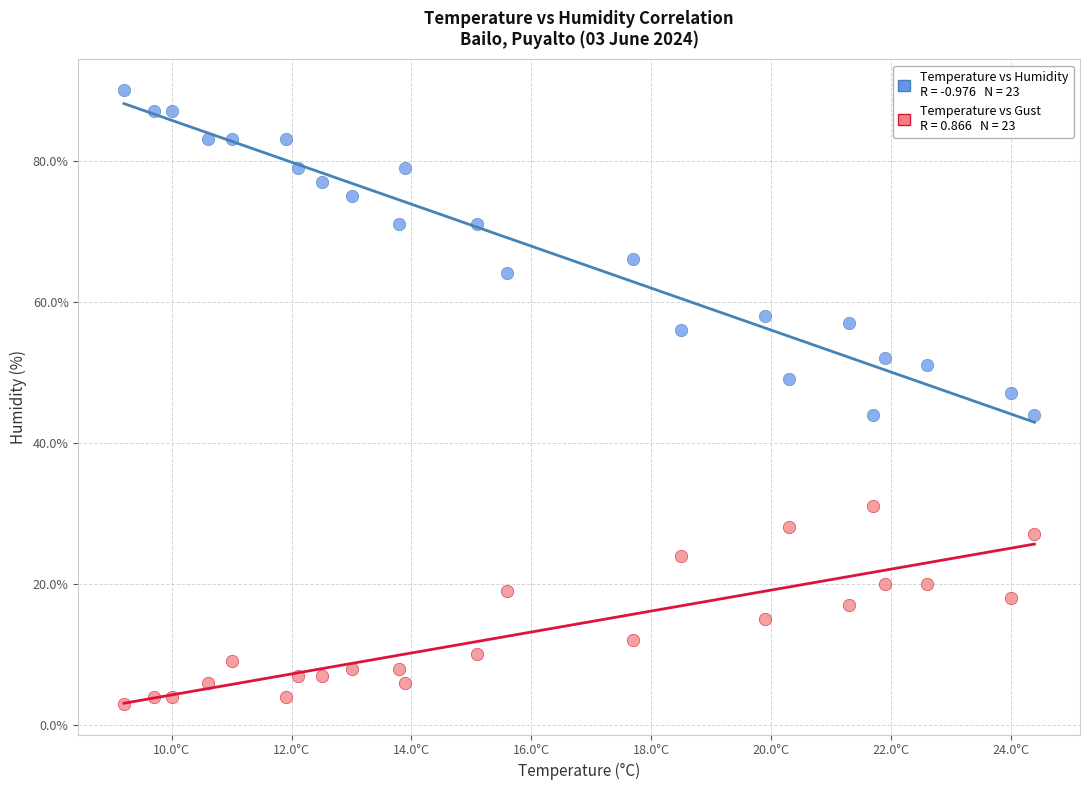

Across all series, what Y value is closest to 46?

47